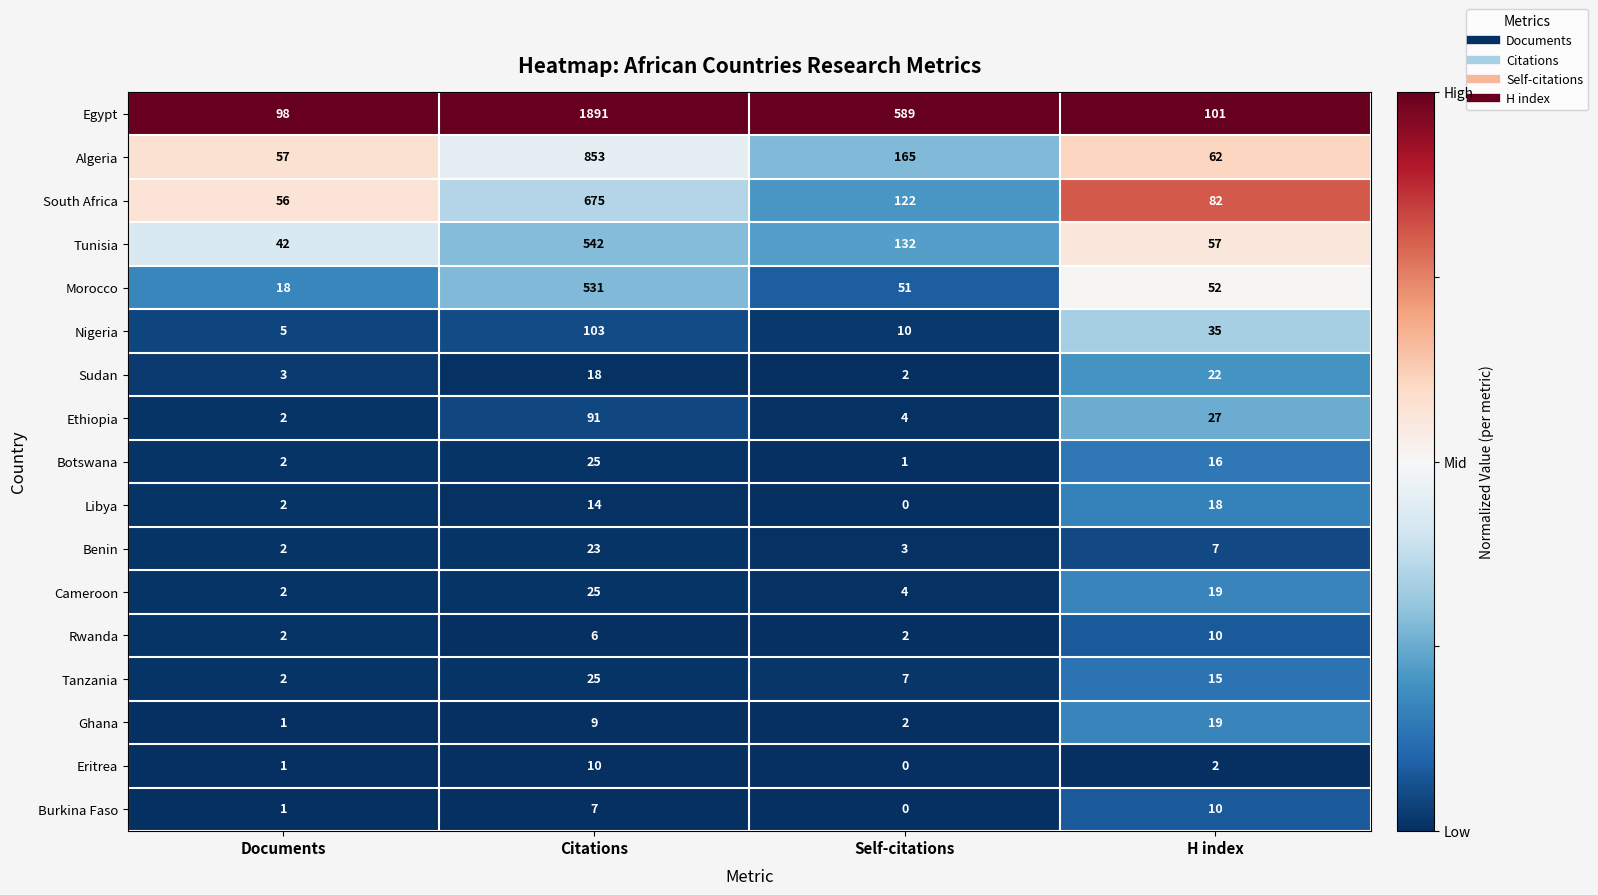

Which series has the largest total across all categories?

Egypt